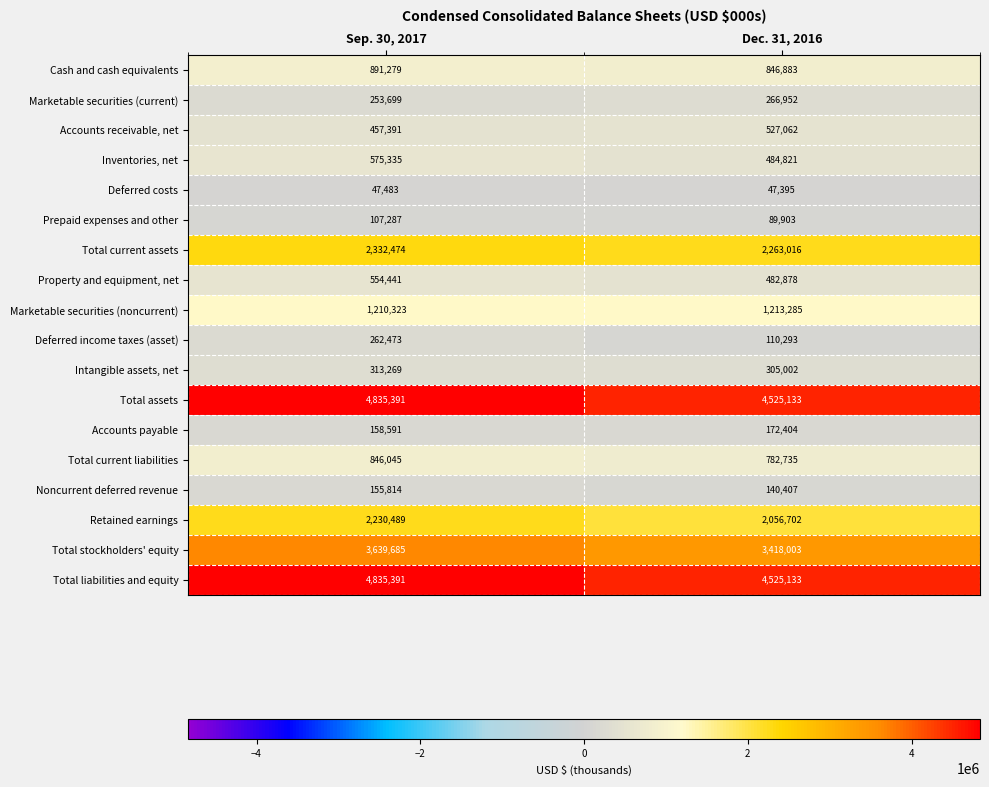

At how many categories does at least one series exceed 4792472?

1